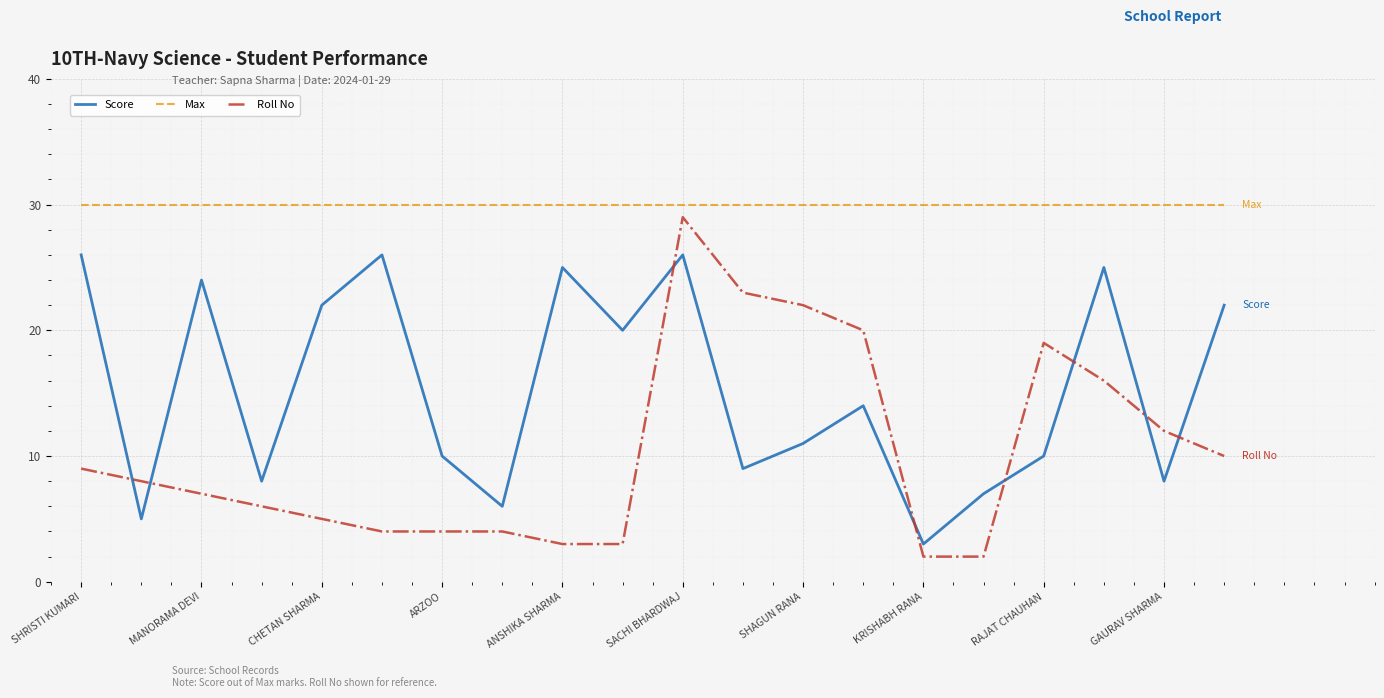

At how many categories does at least one series exceed 15?

20